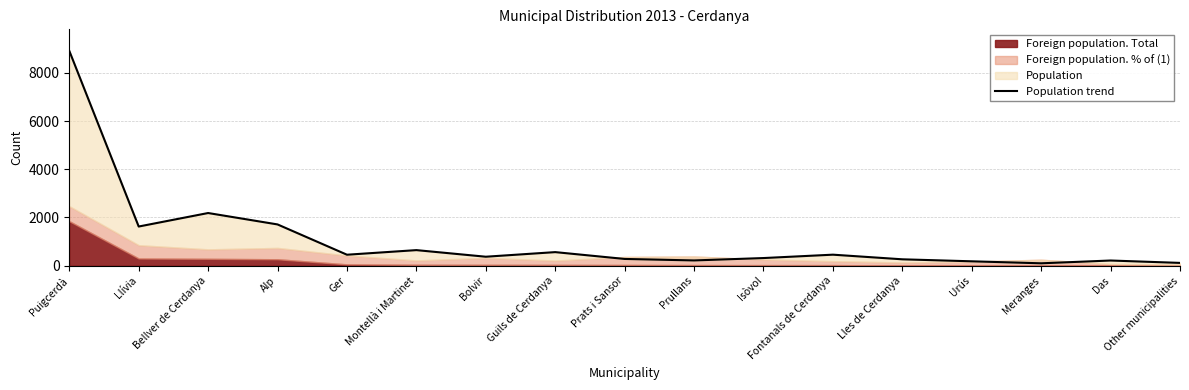

What is the value of the 1st point from the left?

8910